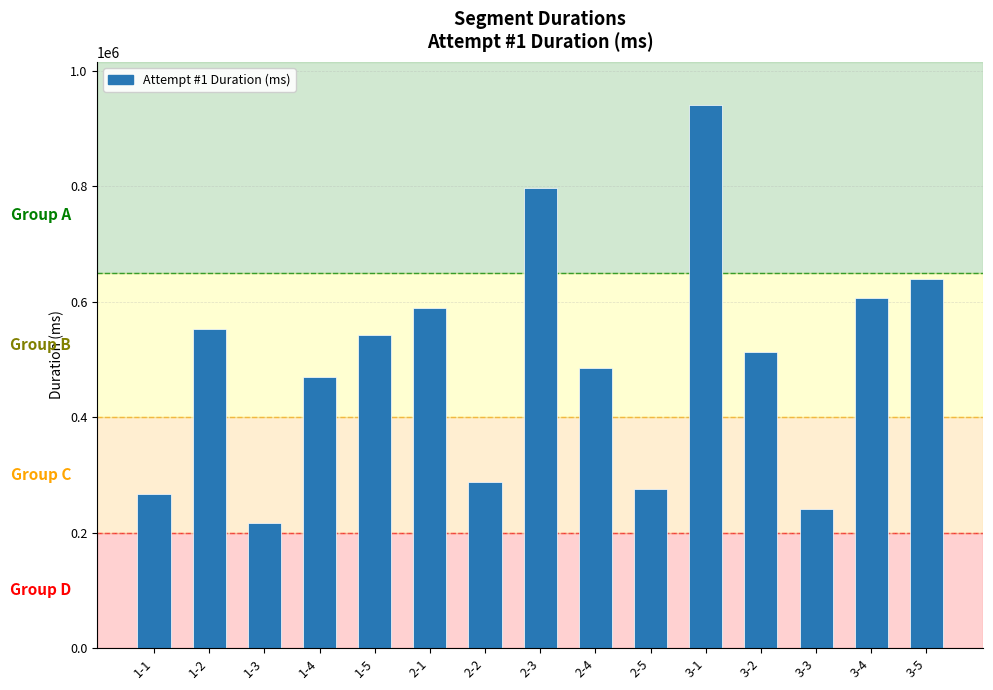

Reading left to right, what are all the values shown in this chart?

266315	551767	216915	469478	542600	589047	287644	796323	485076	276074	939753	512860	241181	606855	639610